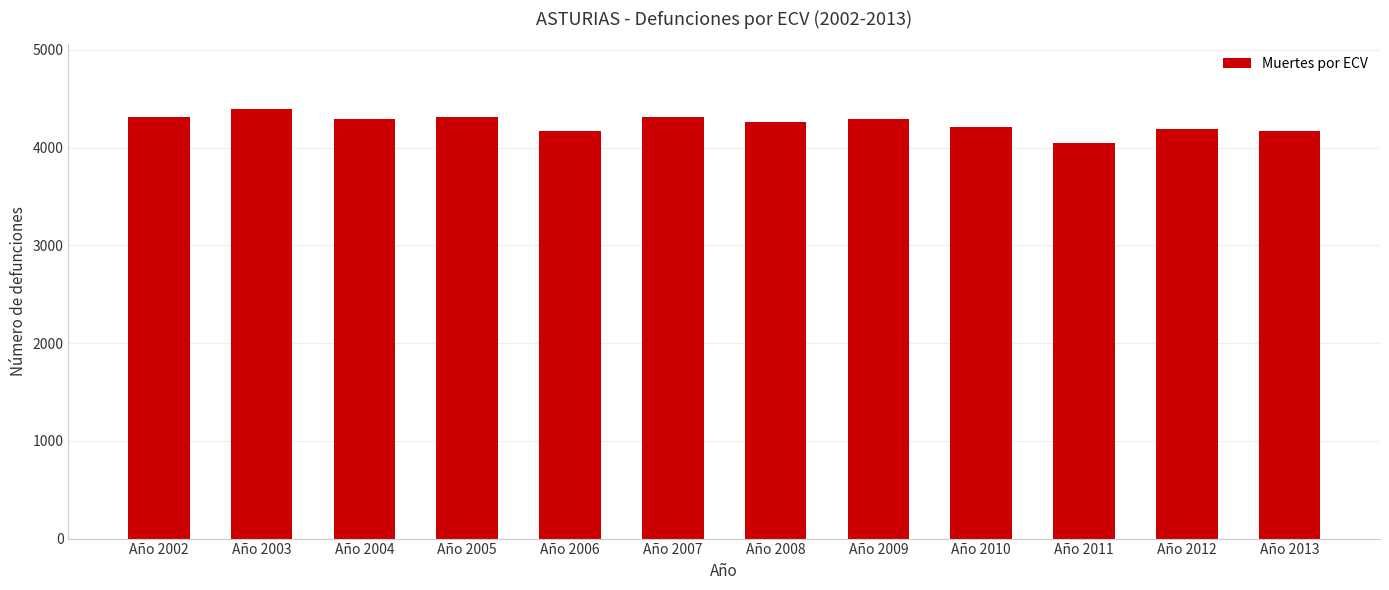

The chart shows a value of 1522 at Año 2008. True or false?

False